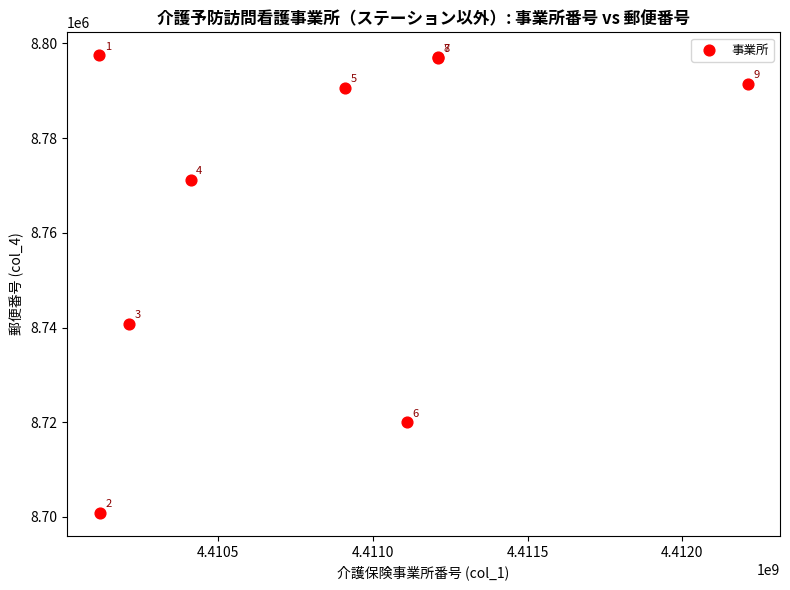

What Y value in the scatter plot is closest to 8749170?

8740833